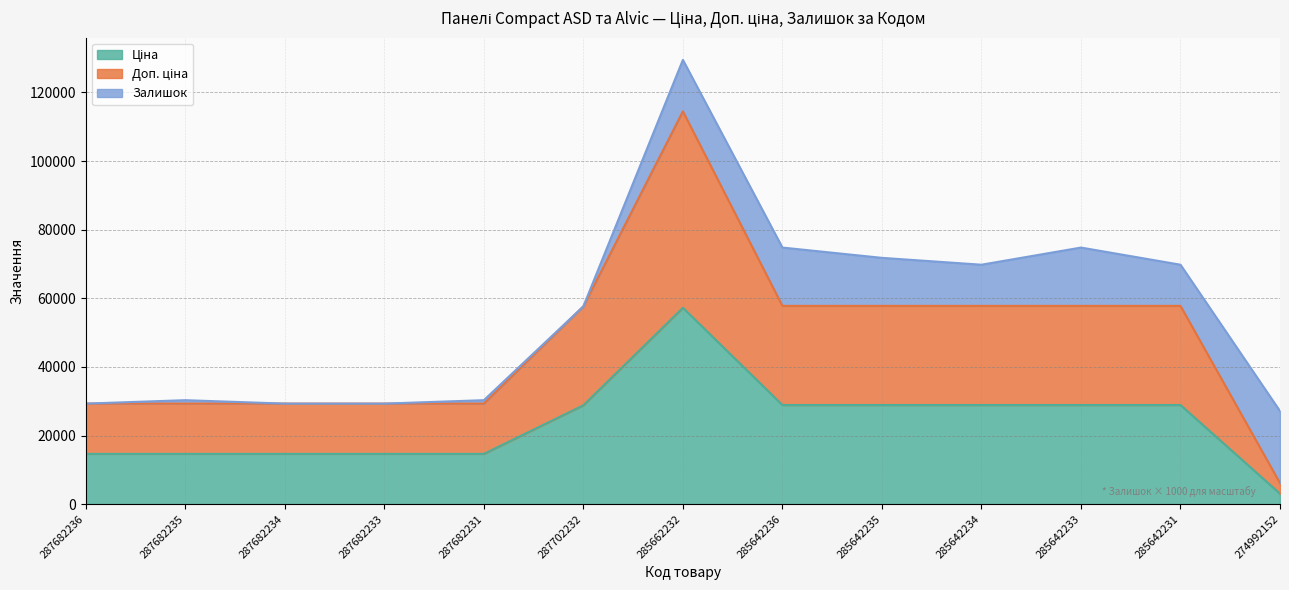

At which category does the chart reach its minimum across all series?

274992152